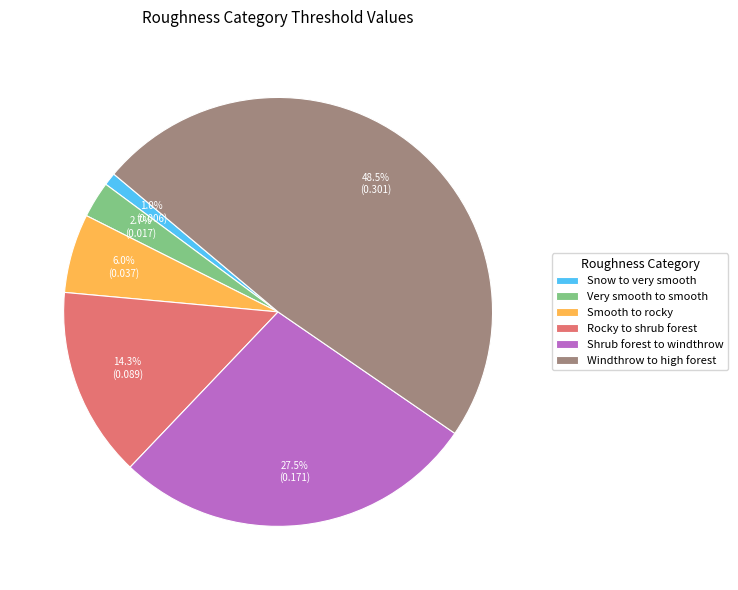

Does Snow to very smooth represent more than half of the total?

No